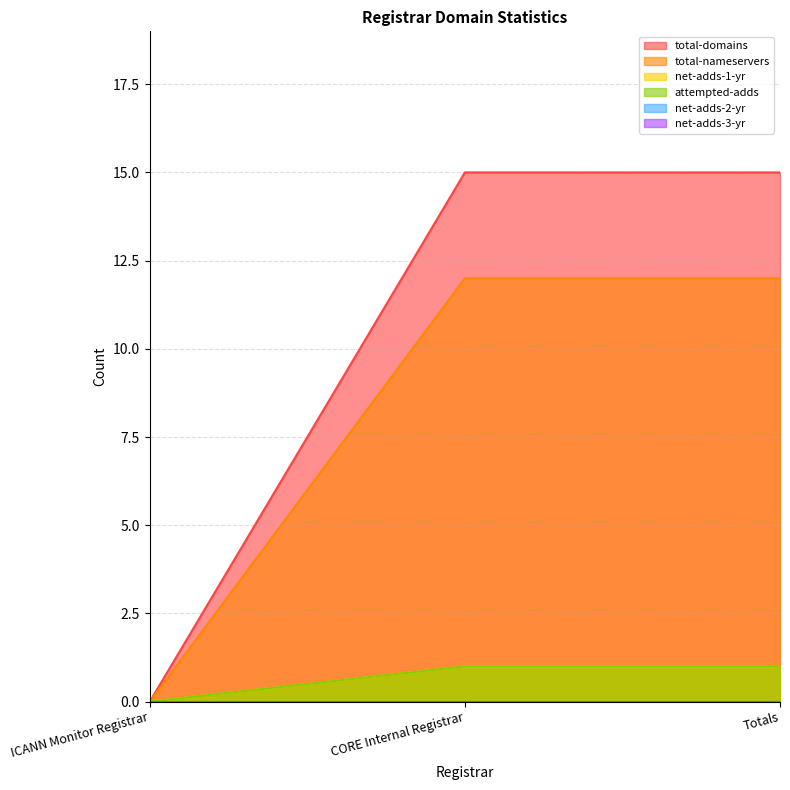

What is the label of the 2nd point from the left?

CORE Internal Registrar